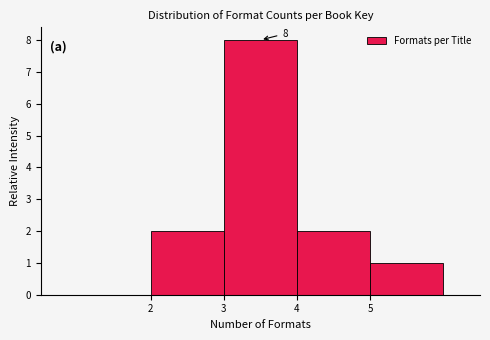

Over which range of the x-axis is the bar tallest?

3 to 4